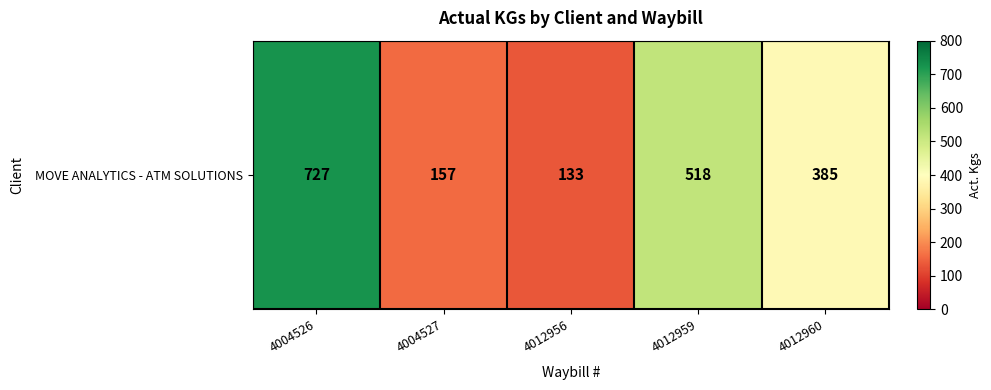

Reading right to left, what are all the values shown in this chart?

385	518	133	157	727